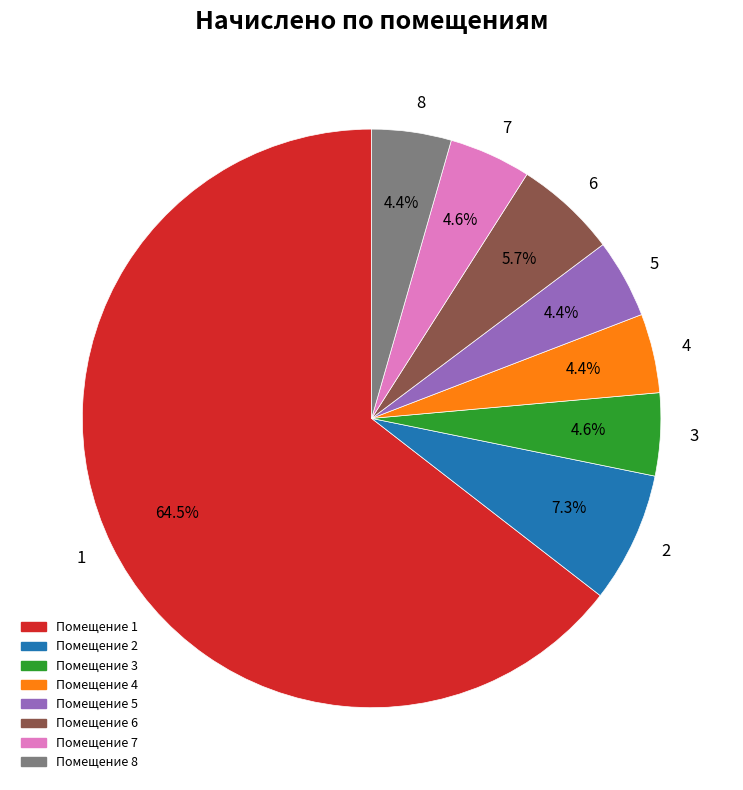

What percentage is the 4 slice, to the nearest percent?

4%